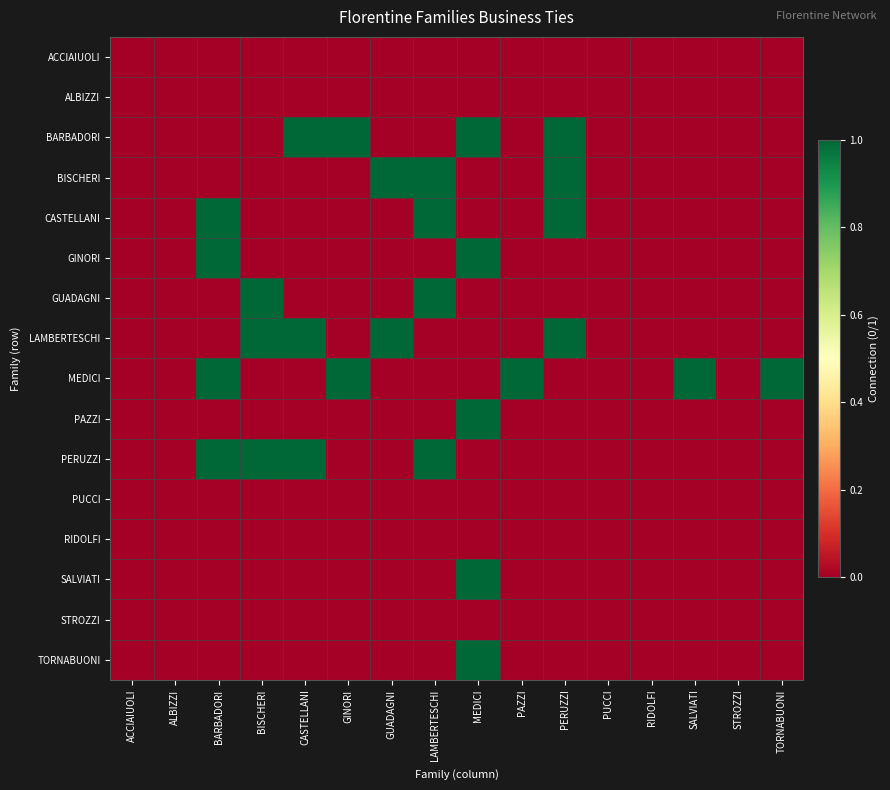

What is the total value across all series at GINORI?

2